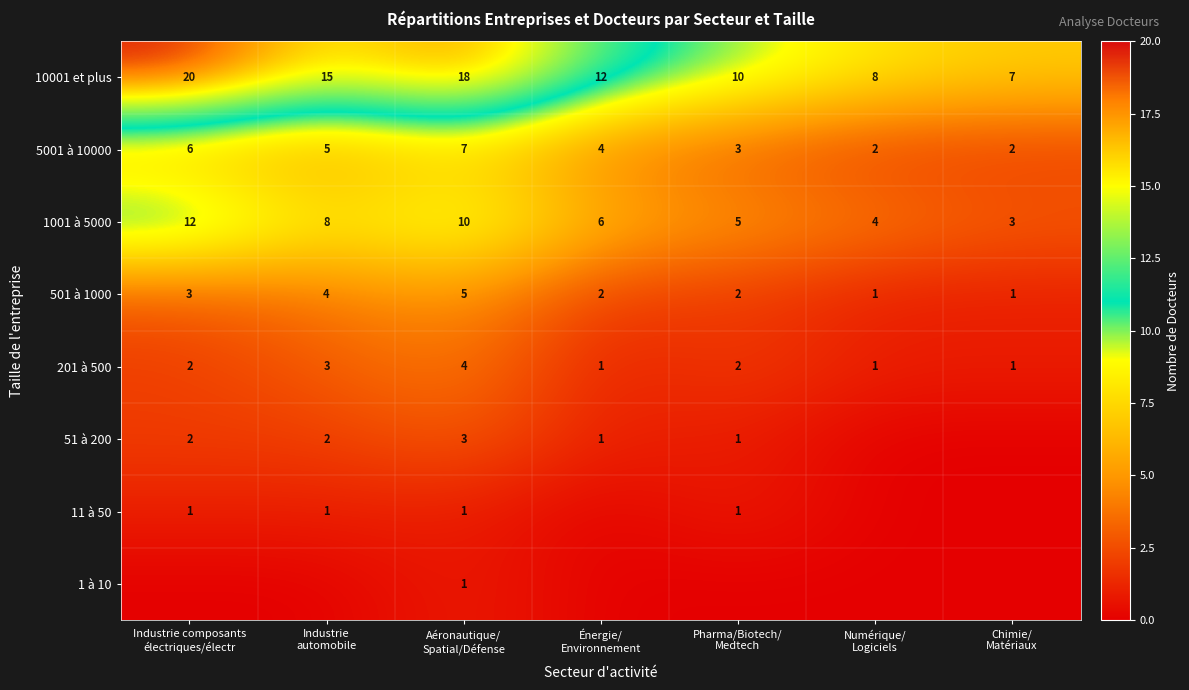

What is the average value of the 1001 à 5000 series?

7